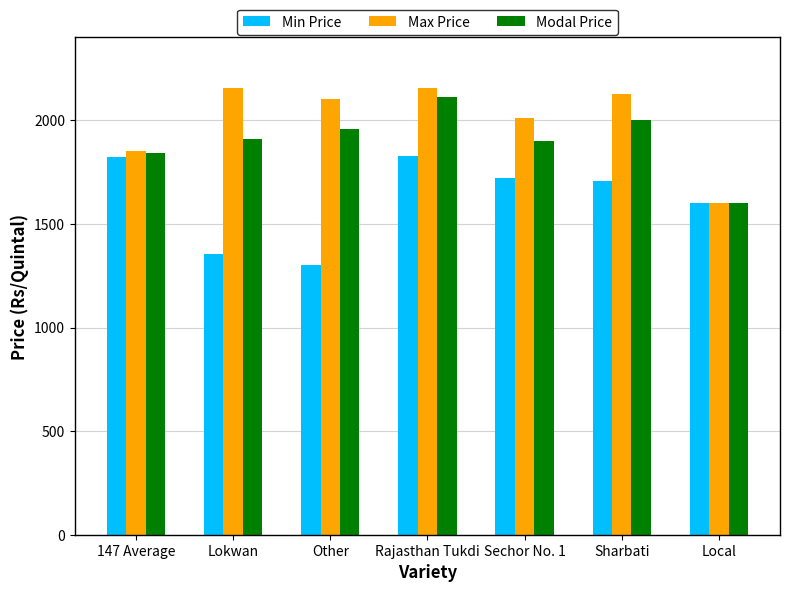

List the series in order of their peak value, highest first.

Max Price, Modal Price, Min Price